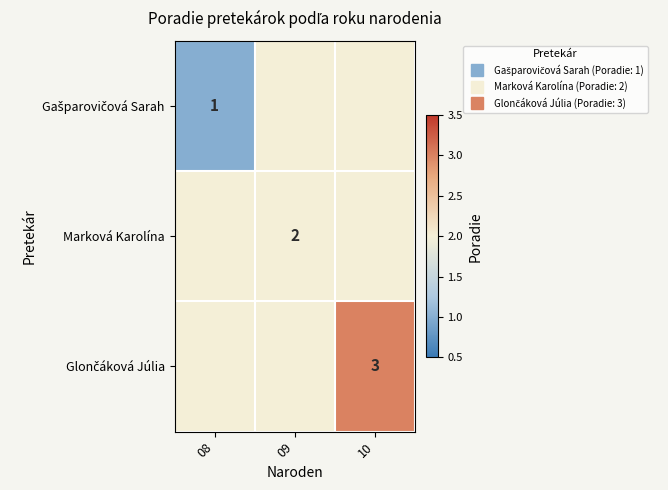

Read the Gašparovičová Sarah value at 10.

2